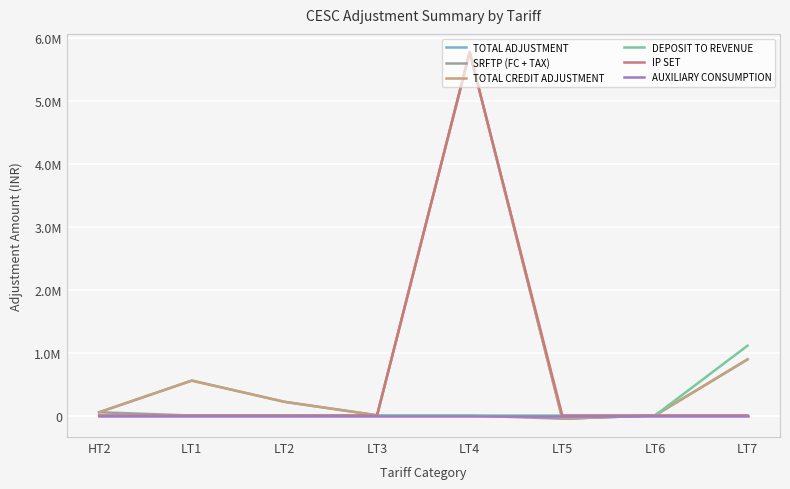

At which label is TOTAL CREDIT ADJUSTMENT closest to 2859937?

LT7